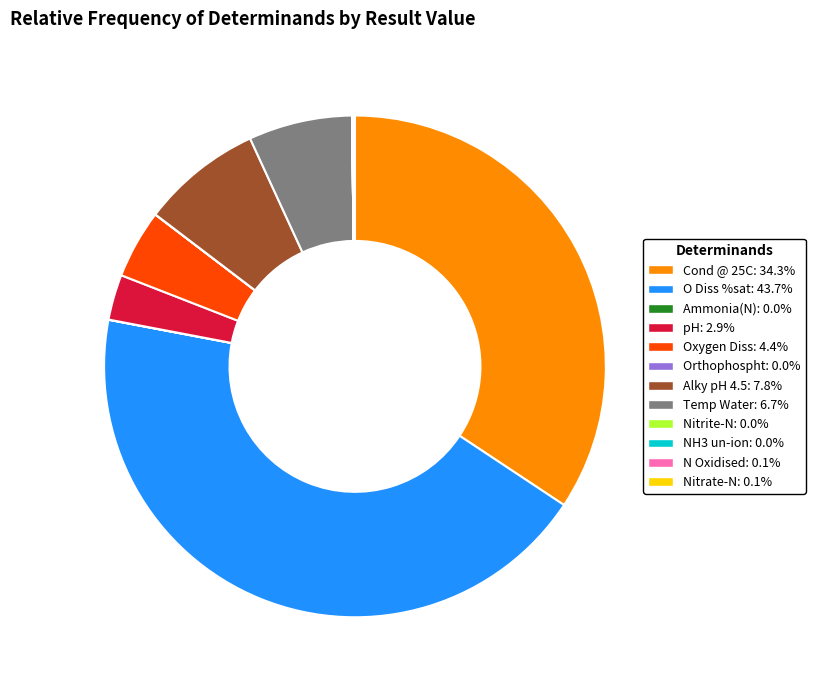

Is the sum of Temp Water and Alky pH 4.5 greater than half?

No